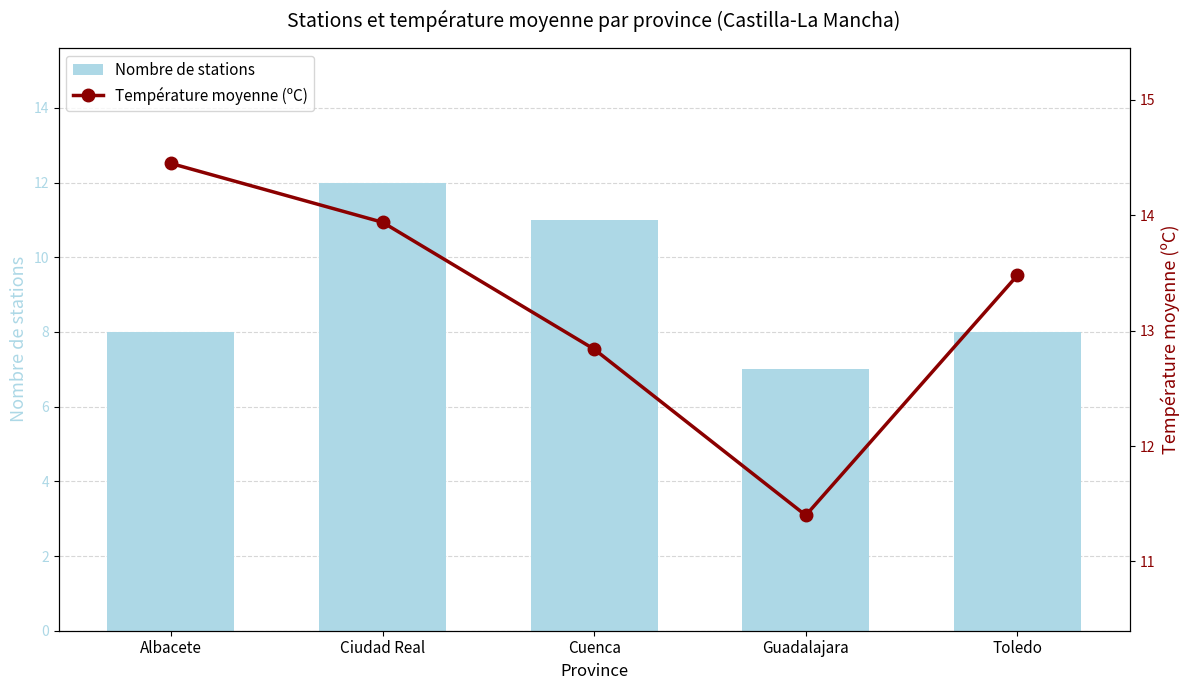

At which label is Nombre de stations closest to 9?

Albacete